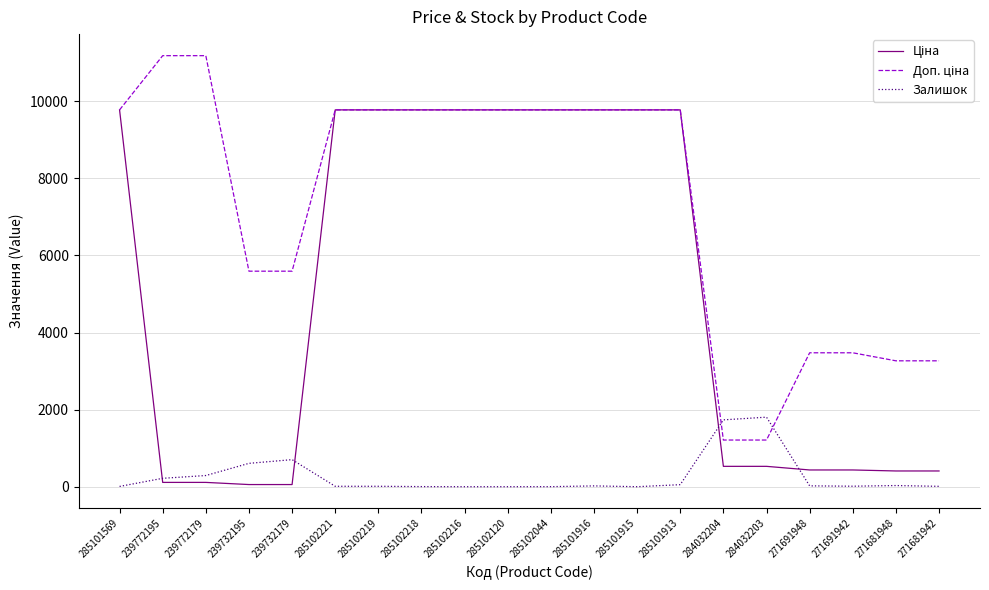

Is it true that Залишок equals 218.0 at 239772195?

True